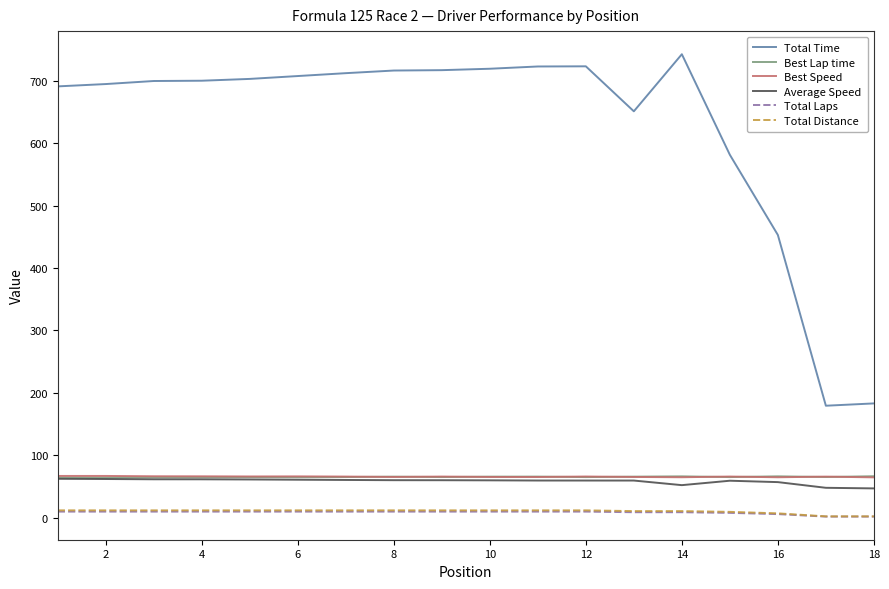

Is this an area chart (filled region under the line)?

No